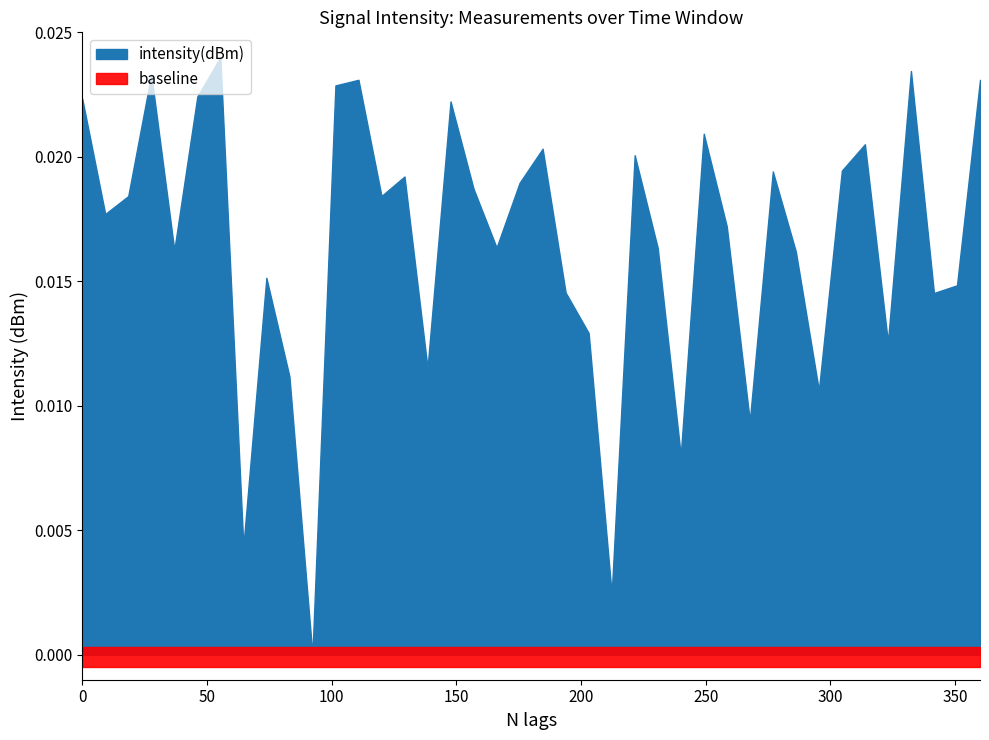

True or false: baseline and intensity(dBm) intersect in this chart.

False